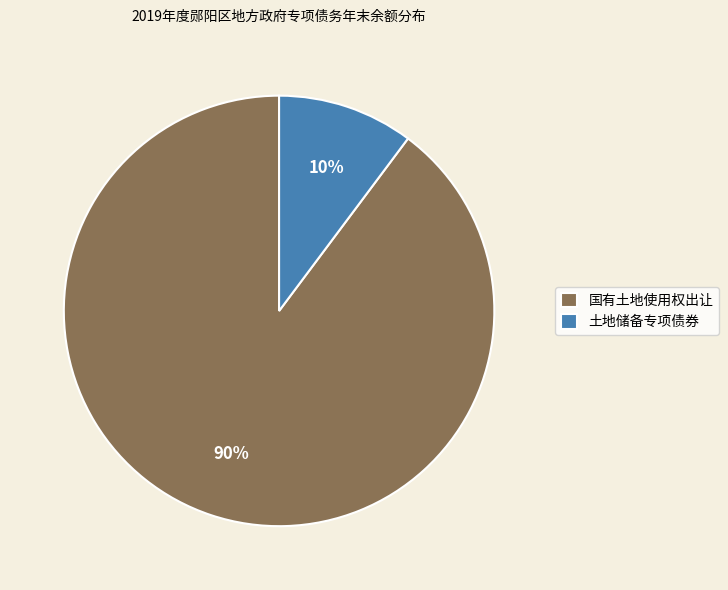

Count the number of slices in the pie.

2